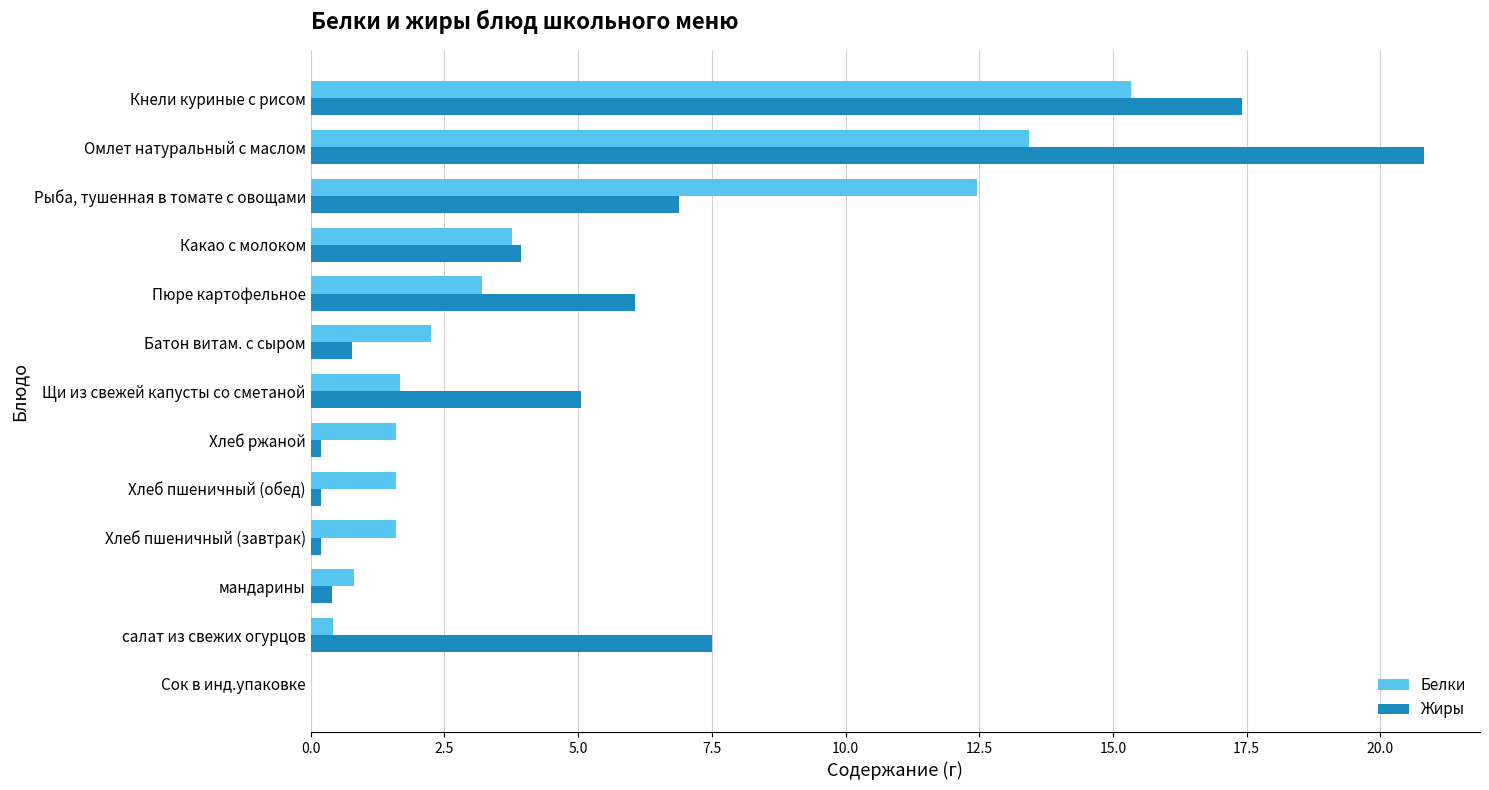

Which series changed the most between Сок в инд.упаковке and Хлеб пшеничный (обед)?

Белки